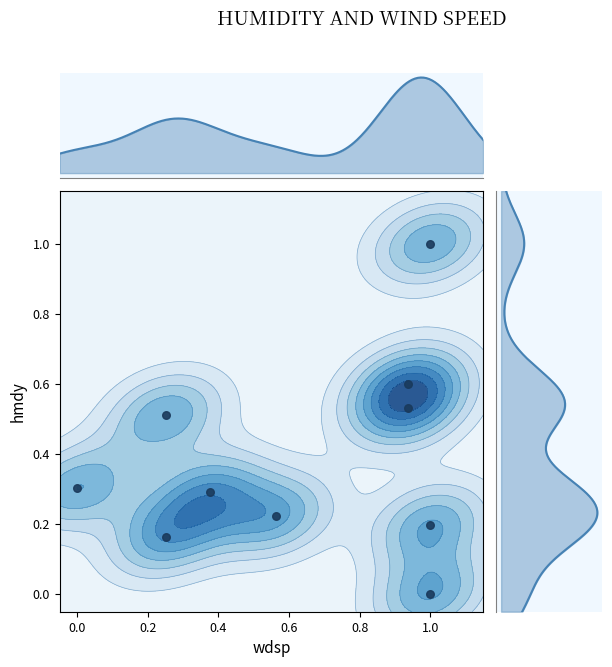

How many values are above zero?

9